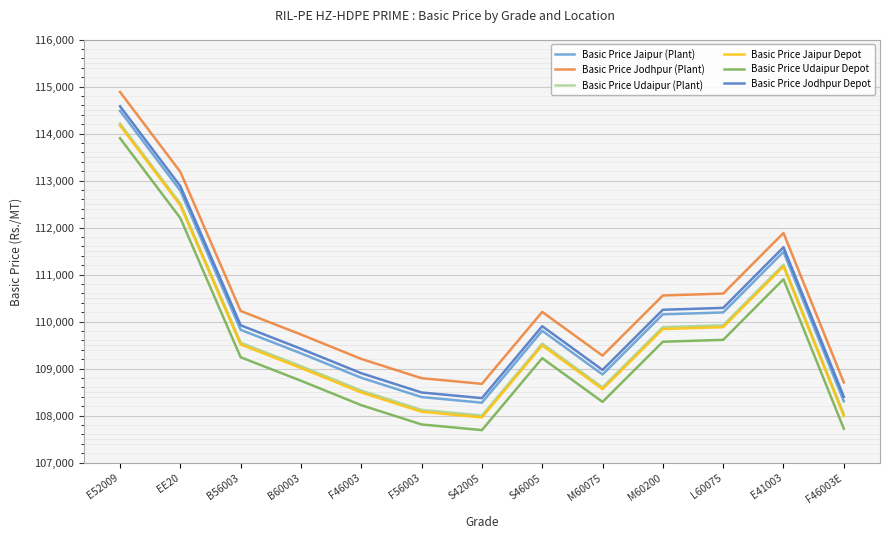

At which category is the sum across all series the highest?

E52009